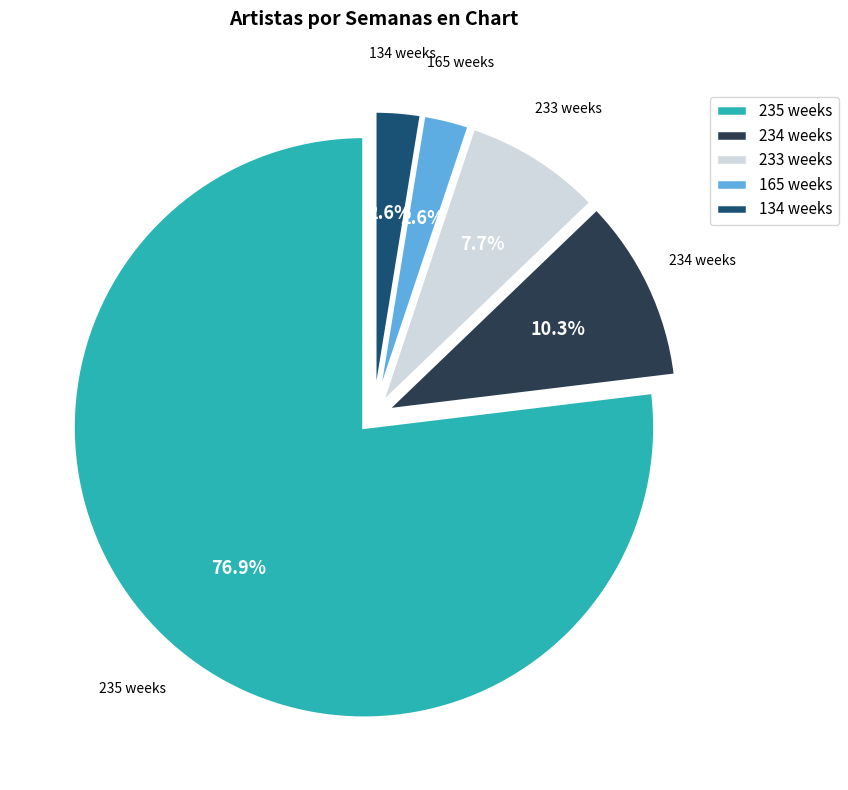

Is the sum of 165 weeks and 234 weeks greater than half?

No